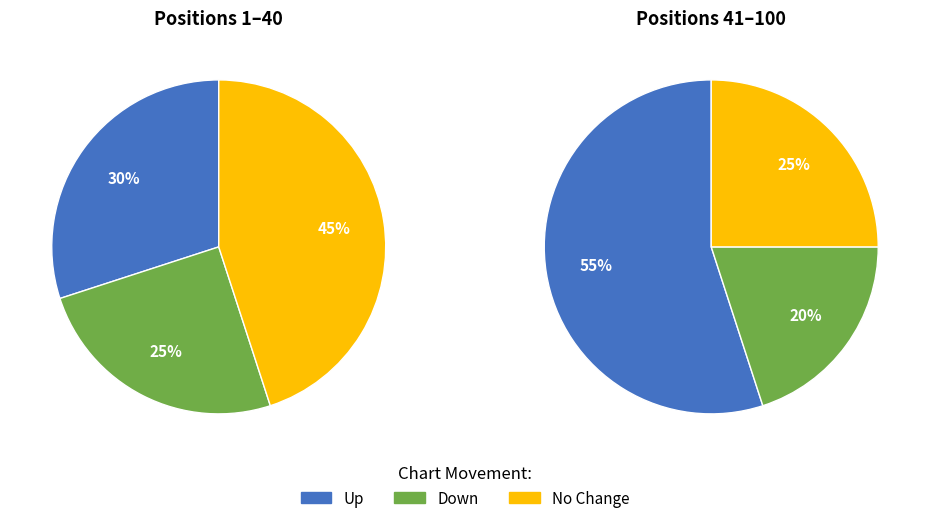

Is it true that - is 21% of the pie?

False